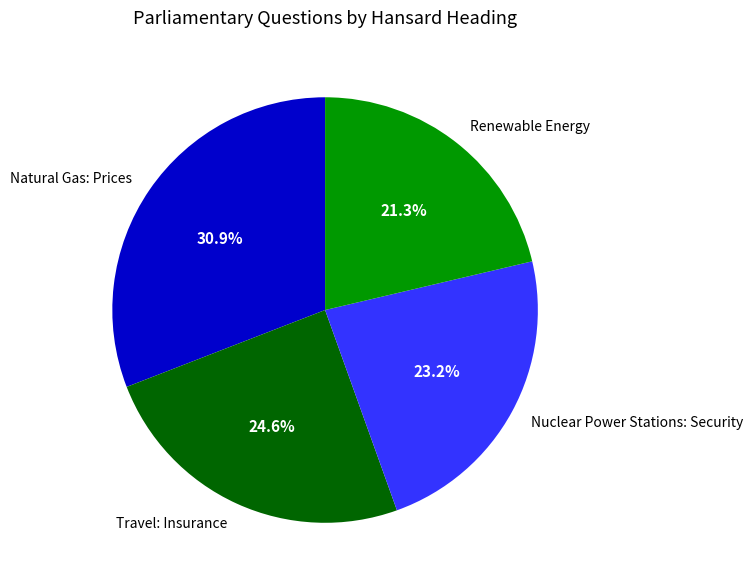

To the nearest percent, what portion does Nuclear Power Stations: Security represent?

23%